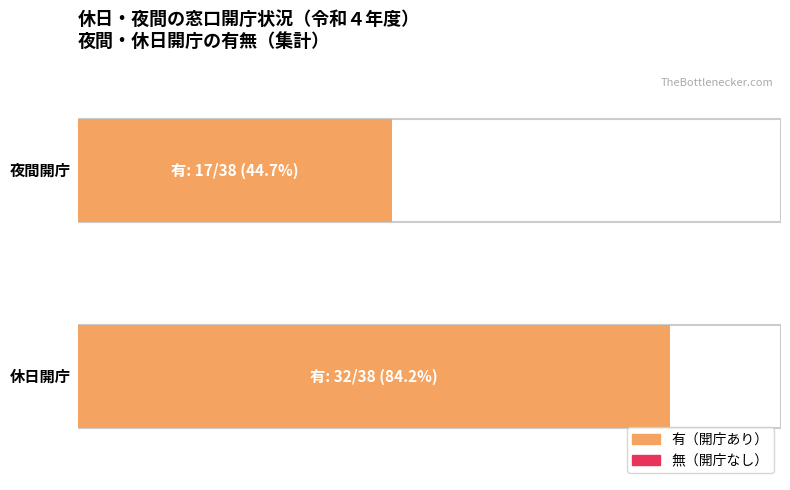

Which series changed the most between 夜間開庁 and 休日開庁?

有